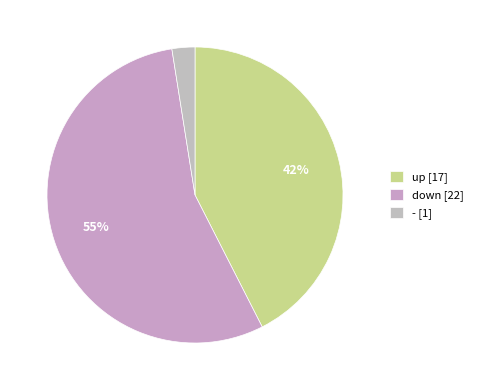

Rank the categories by value from lowest to highest.

-, up, down